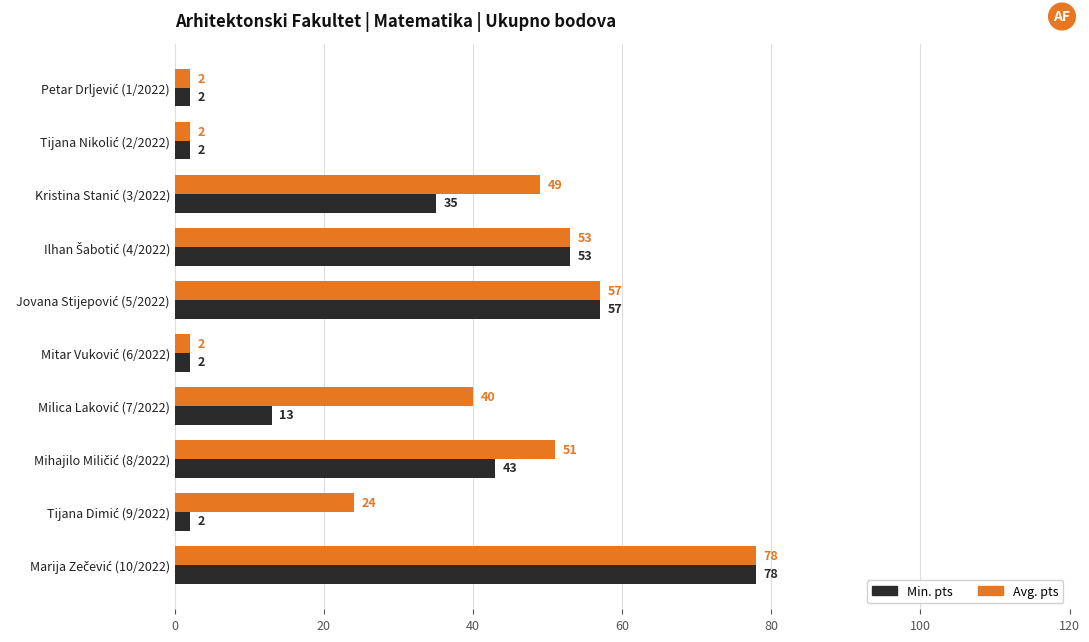

Which series has the largest total across all categories?

Avg. pts